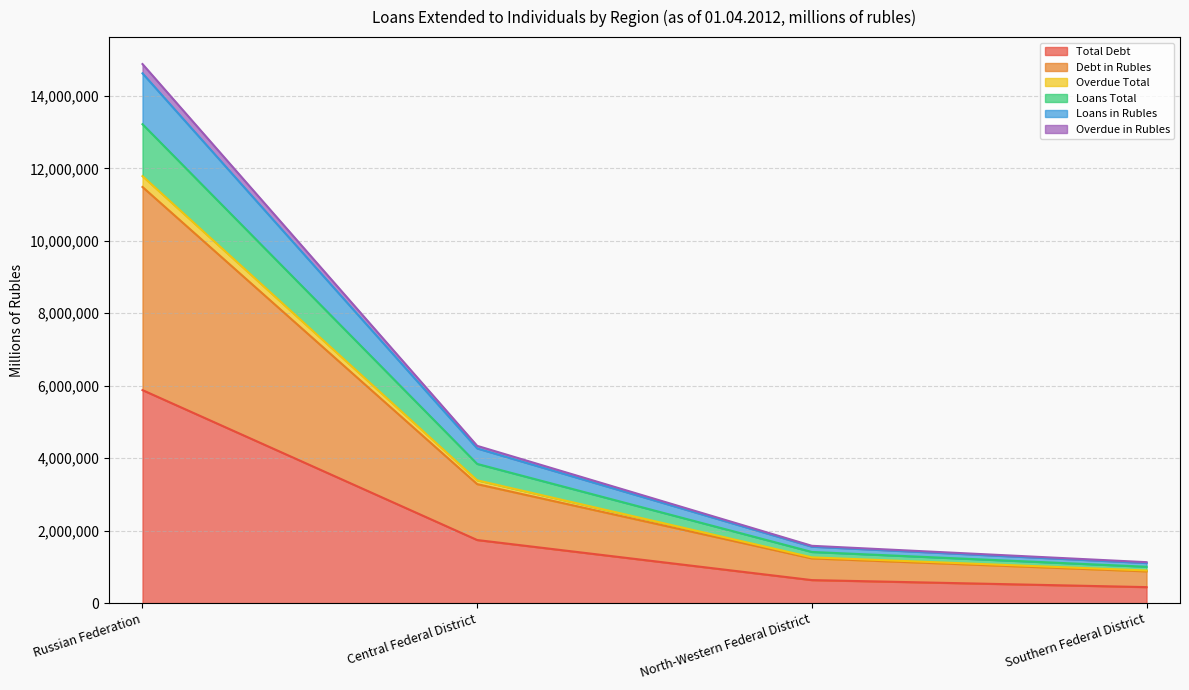

Which category has the highest value in the Total Debt series?

Russian Federation